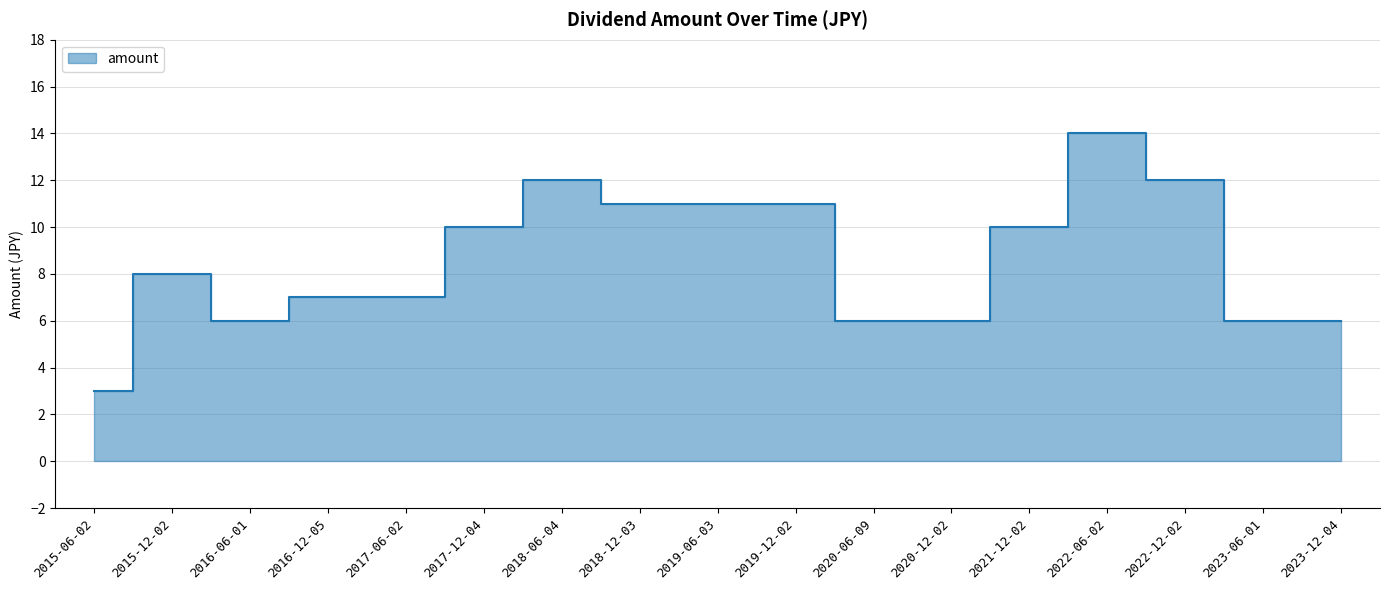

How many interior local peaks (higher than both neighbors) does the data have?

3